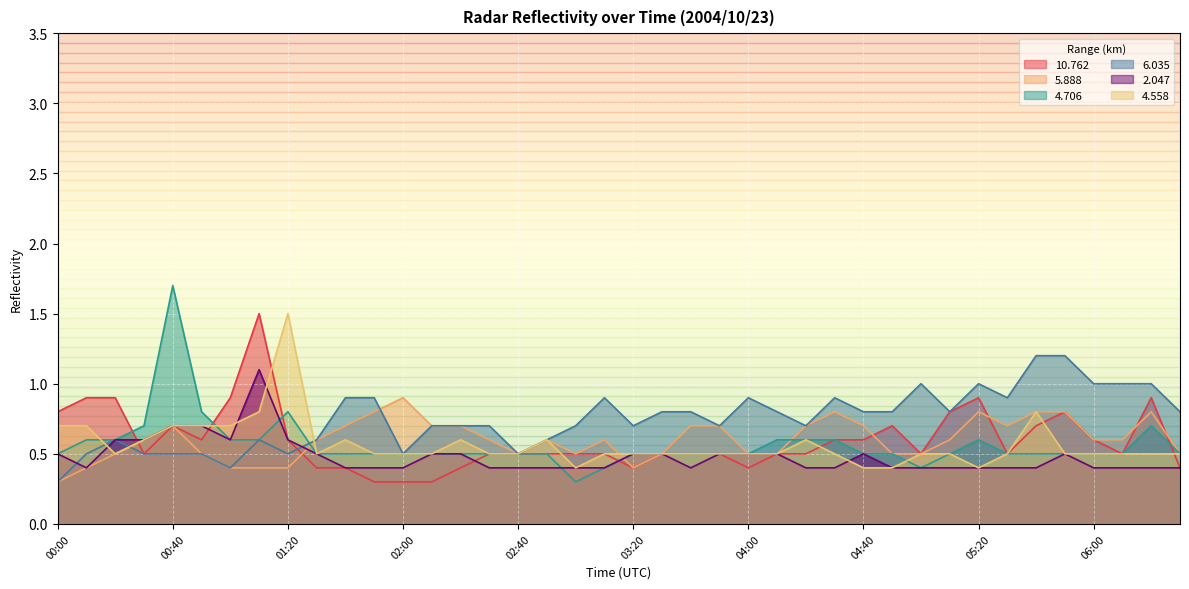

True or false: 10.762 and 6.035 intersect in this chart.

True